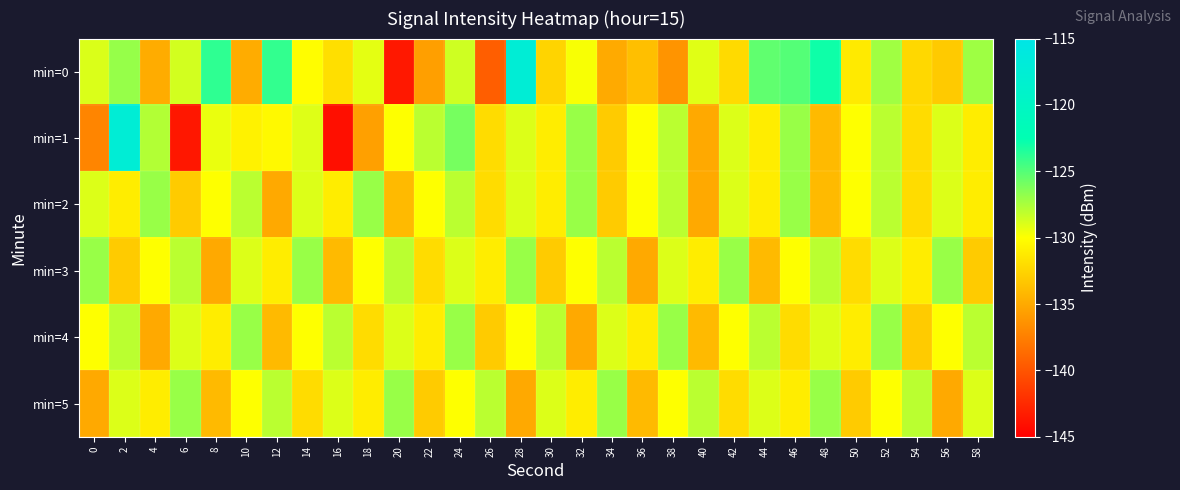

Reading left to right, list all the values displayed in this chart.

min=0: 0=-128.9	2=-126.9	4=-134.8	6=-128.7	8=-123.9	10=-134.8	12=-124.0	14=-130.1	16=-131.9	18=-129.2	20=-143.5	22=-135.6	24=-128.6	26=-139.4	28=-117.4	30=-132.5	32=-129.8	34=-135.0	36=-133.7	38=-136.2	40=-129.1	42=-132.1	44=-125.3	46=-125.0	48=-123.0	50=-131.2	52=-127.2	54=-132.3	56=-133.1	58=-127.2
min=1: 0=-137.1	2=-117.4	4=-127.7	6=-143.6	8=-129.4	10=-130.7	12=-130.3	14=-129.1	16=-144.0	18=-135.5	20=-130.0	22=-128.0	24=-126.0	26=-132.0	28=-129.0	30=-131.0	32=-127.0	34=-133.0	36=-130.0	38=-128.0	40=-135.0	42=-129.0	44=-131.0	46=-127.0	48=-134.0	50=-130.0	52=-128.0	54=-132.0	56=-129.0	58=-131.0
min=2: 0=-129.0	2=-131.0	4=-127.0	6=-133.0	8=-130.0	10=-128.0	12=-135.0	14=-129.0	16=-131.0	18=-127.0	20=-134.0	22=-130.0	24=-128.0	26=-132.0	28=-129.0	30=-131.0	32=-127.0	34=-133.0	36=-130.0	38=-128.0	40=-135.0	42=-129.0	44=-131.0	46=-127.0	48=-134.0	50=-130.0	52=-128.0	54=-132.0	56=-129.0	58=-131.0
min=3: 0=-127.0	2=-133.0	4=-130.0	6=-128.0	8=-135.0	10=-129.0	12=-131.0	14=-127.0	16=-134.0	18=-130.0	20=-128.0	22=-132.0	24=-129.0	26=-131.0	28=-127.0	30=-133.0	32=-130.0	34=-128.0	36=-135.0	38=-129.0	40=-131.0	42=-127.0	44=-134.0	46=-130.0	48=-128.0	50=-132.0	52=-129.0	54=-131.0	56=-127.0	58=-133.0
min=4: 0=-130.0	2=-128.0	4=-135.0	6=-129.0	8=-131.0	10=-127.0	12=-134.0	14=-130.0	16=-128.0	18=-132.0	20=-129.0	22=-131.0	24=-127.0	26=-133.0	28=-130.0	30=-128.0	32=-135.0	34=-129.0	36=-131.0	38=-127.0	40=-134.0	42=-130.0	44=-128.0	46=-132.0	48=-129.0	50=-131.0	52=-127.0	54=-133.0	56=-130.0	58=-128.0
min=5: 0=-135.0	2=-129.0	4=-131.0	6=-127.0	8=-134.0	10=-130.0	12=-128.0	14=-132.0	16=-129.0	18=-131.0	20=-127.0	22=-133.0	24=-130.0	26=-128.0	28=-135.0	30=-129.0	32=-131.0	34=-127.0	36=-134.0	38=-130.0	40=-128.0	42=-132.0	44=-129.0	46=-131.0	48=-127.0	50=-133.0	52=-130.0	54=-128.0	56=-135.0	58=-129.0